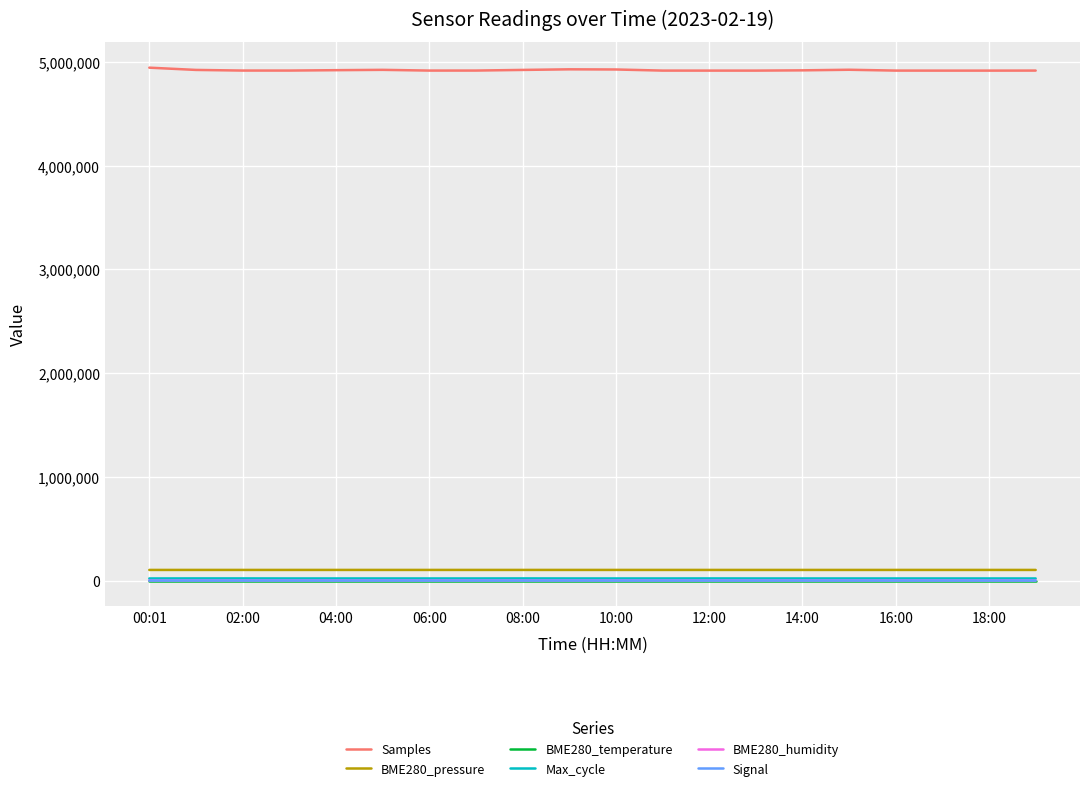

Which series has the largest total across all categories?

Samples